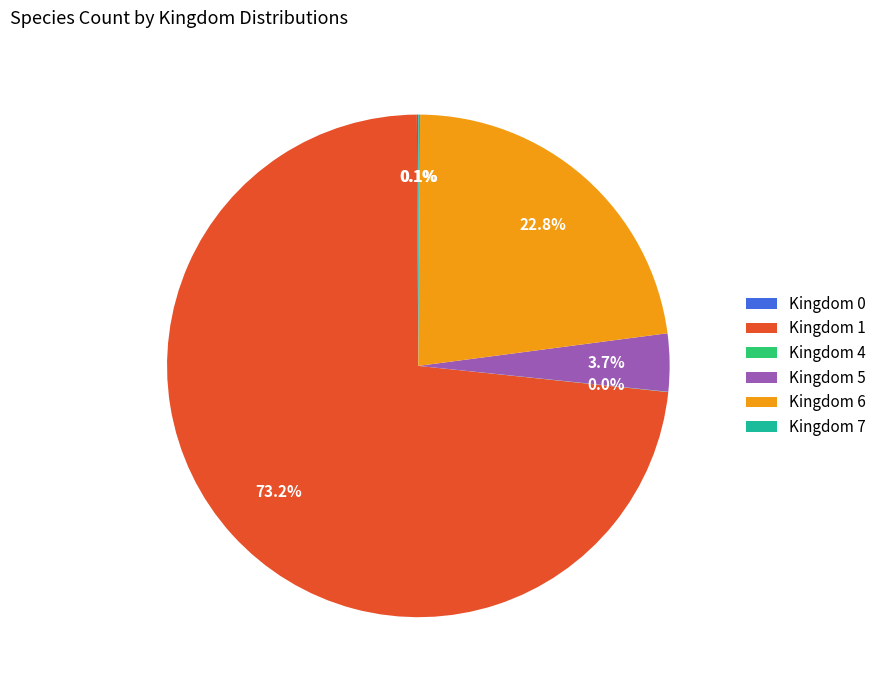

What percentage is NOT represented by Kingdom 6?

77.2%